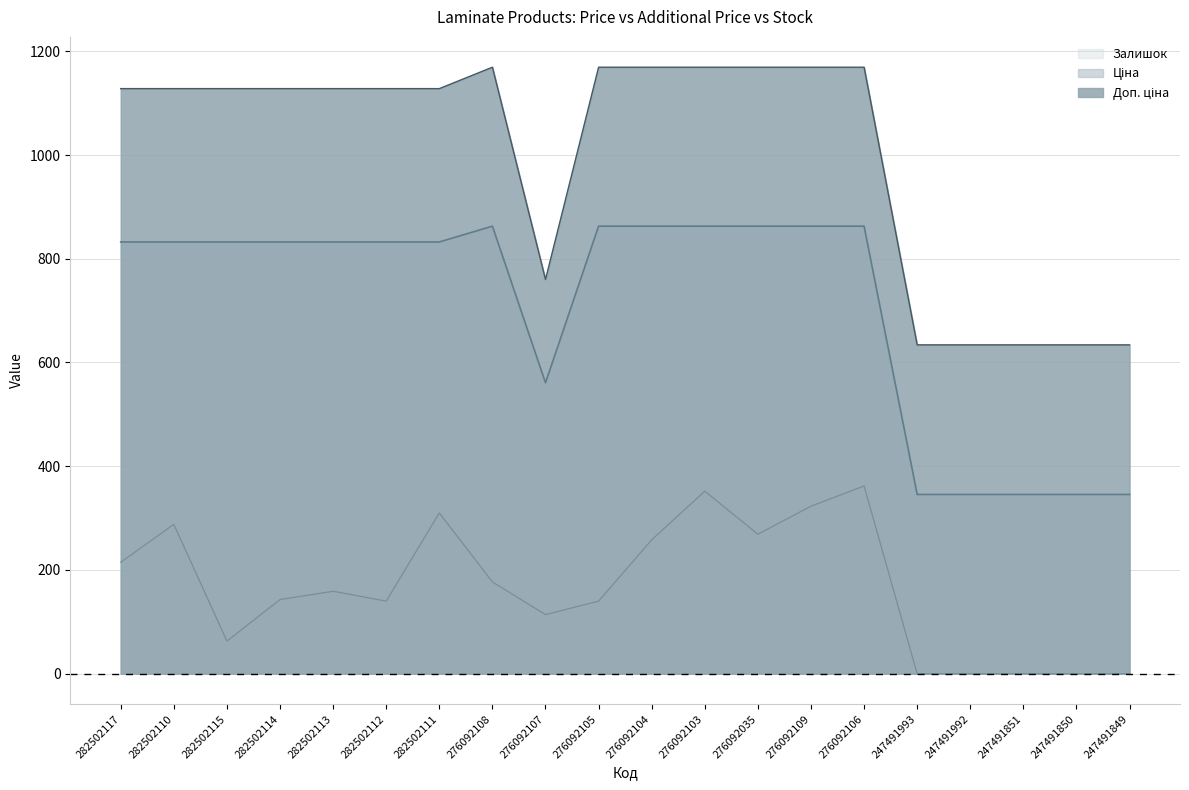

Reading left to right, transcribe all the data shown in this chart.

Ціна: 832.4	832.4	832.4	832.4	832.4	832.4	832.4	862.8	560.8	862.8	862.8	862.8	862.8	862.8	862.8	345.6	345.6	345.6	345.6	345.6
Доп. ціна: 1128.0	1128.0	1128.0	1128.0	1128.0	1128.0	1128.0	1169.2	760.0	1169.2	1169.2	1169.2	1169.2	1169.2	1169.2	634.0	634.0	634.0	634.0	634.0
Залишок: 215.0	288.0	63.0	143.0	159.0	140.0	310.0	177.0	114.0	140.0	258.0	352.0	269.0	323.0	362.0	0.0	0.0	0.0	0.0	0.0